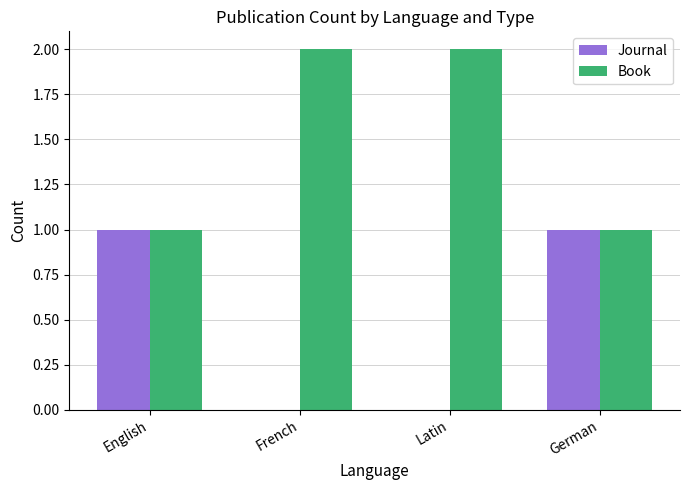

Is it true that Book equals 1 at German?

True